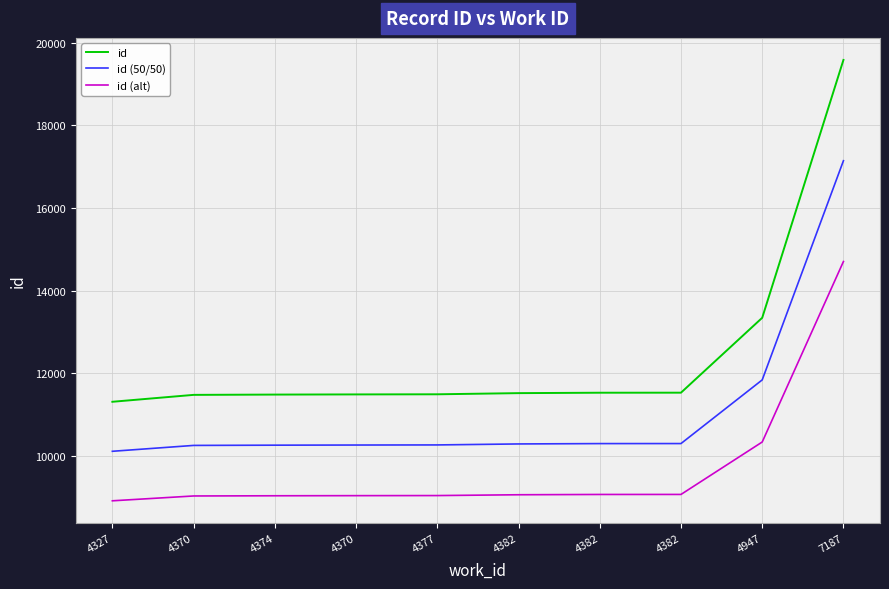

What are all the series names shown in the legend?

id, id (50/50), id (alt)